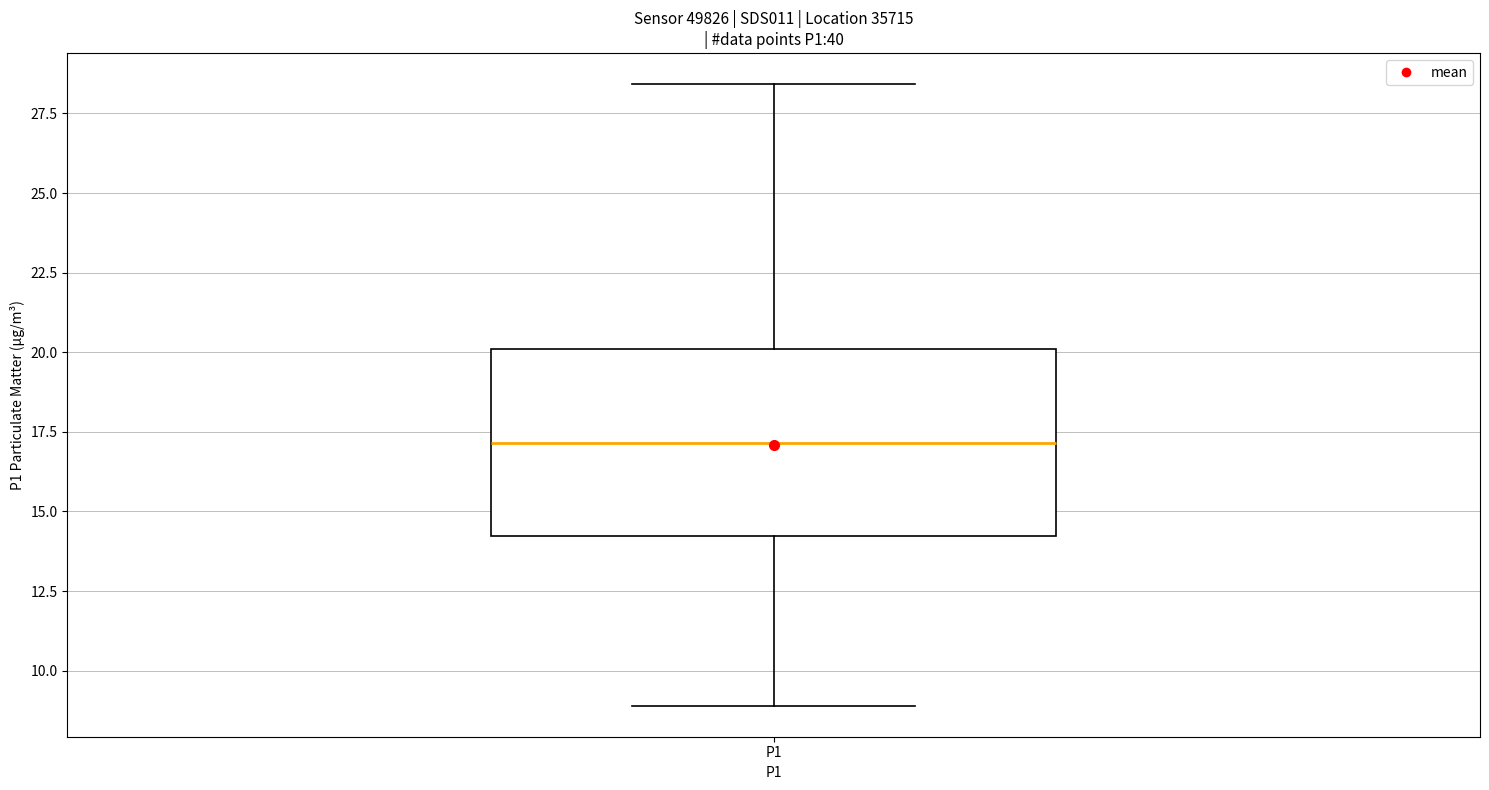

Read this box plot against the y-axis: the position of the median line, the range covered by the box, and the ends of both whiskers. The values are not printed on the chart, so give them approximately, as read against the axis.

median 17.0, box 14.0 to 20.0, whiskers 9.0 to 28.5